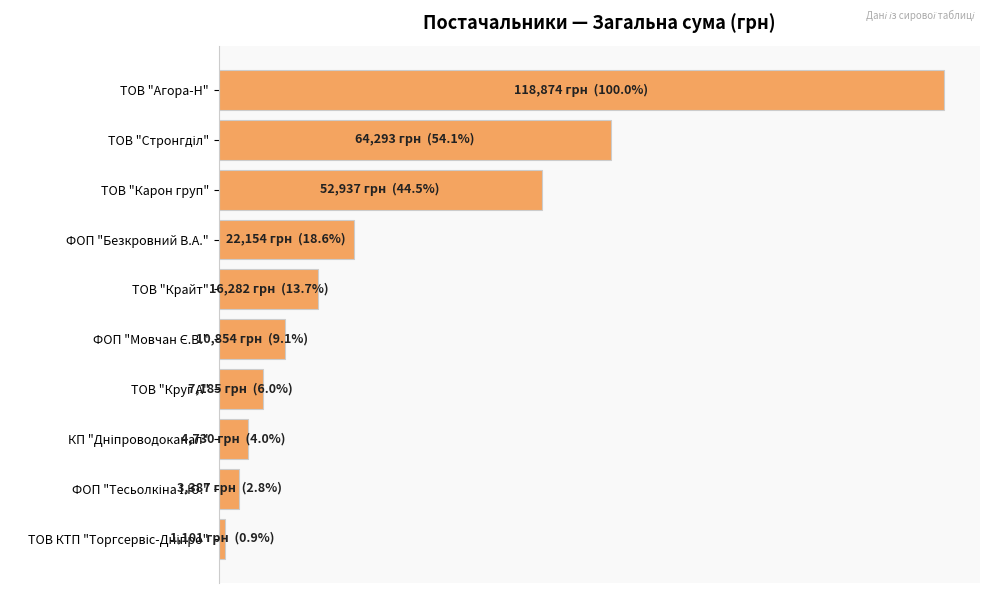

Does the chart contain any negative values?

No